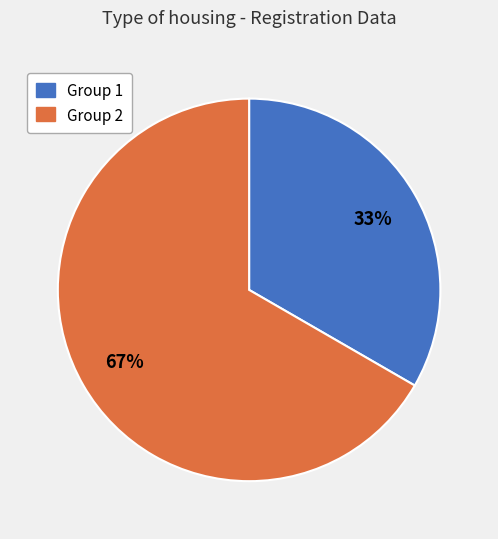

To the nearest percent, what is the combined percentage of Group 2 and Group 1?

100%